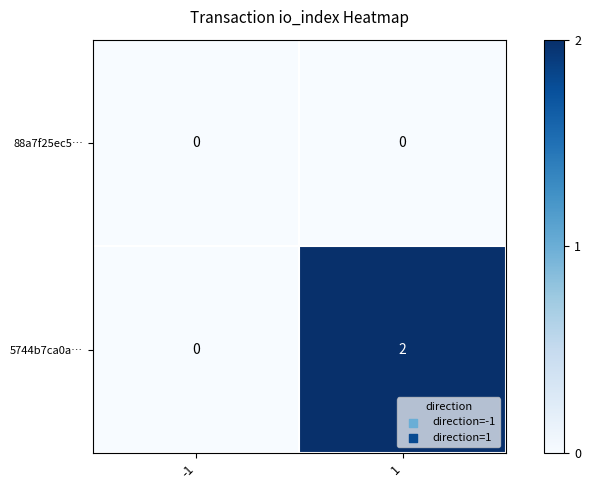

Which series has the largest range (max minus min)?

5744b7ca0a…